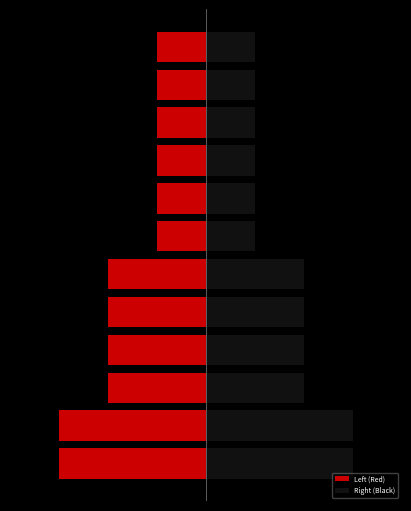

What is the difference between the second highest and second lowest values in the Left (Red) series?

2